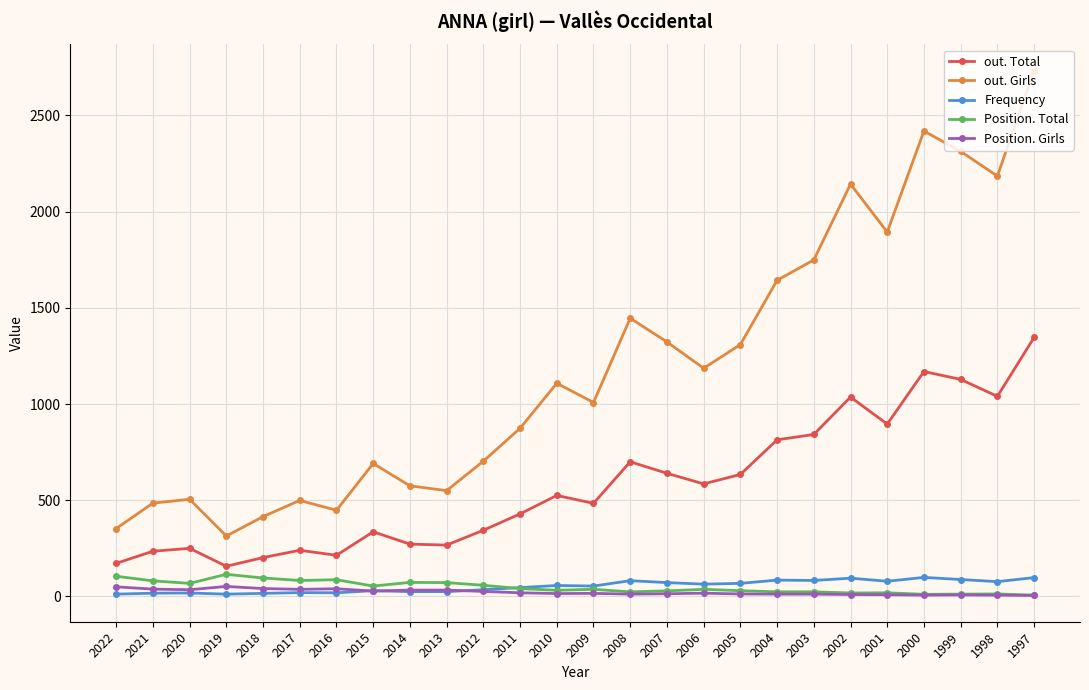

At which label does out. Total reach its peak?

1997